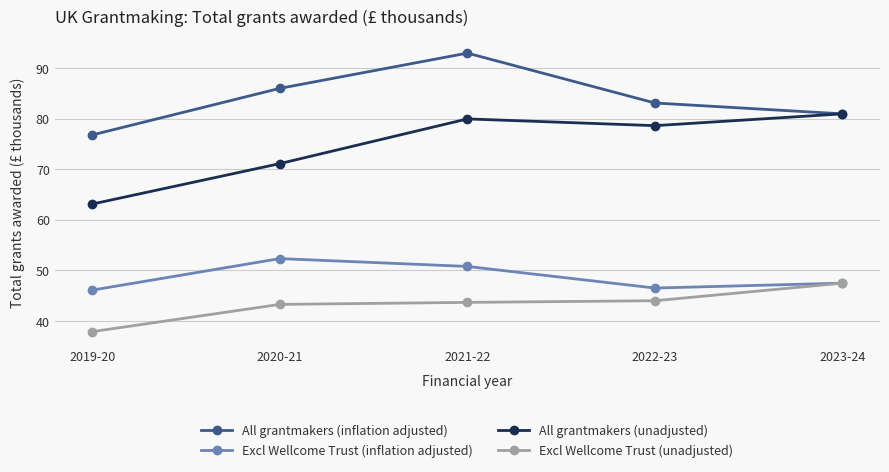

True or false: All grantmakers (unadjusted) has a value of 17.4 at 2019-20.

False